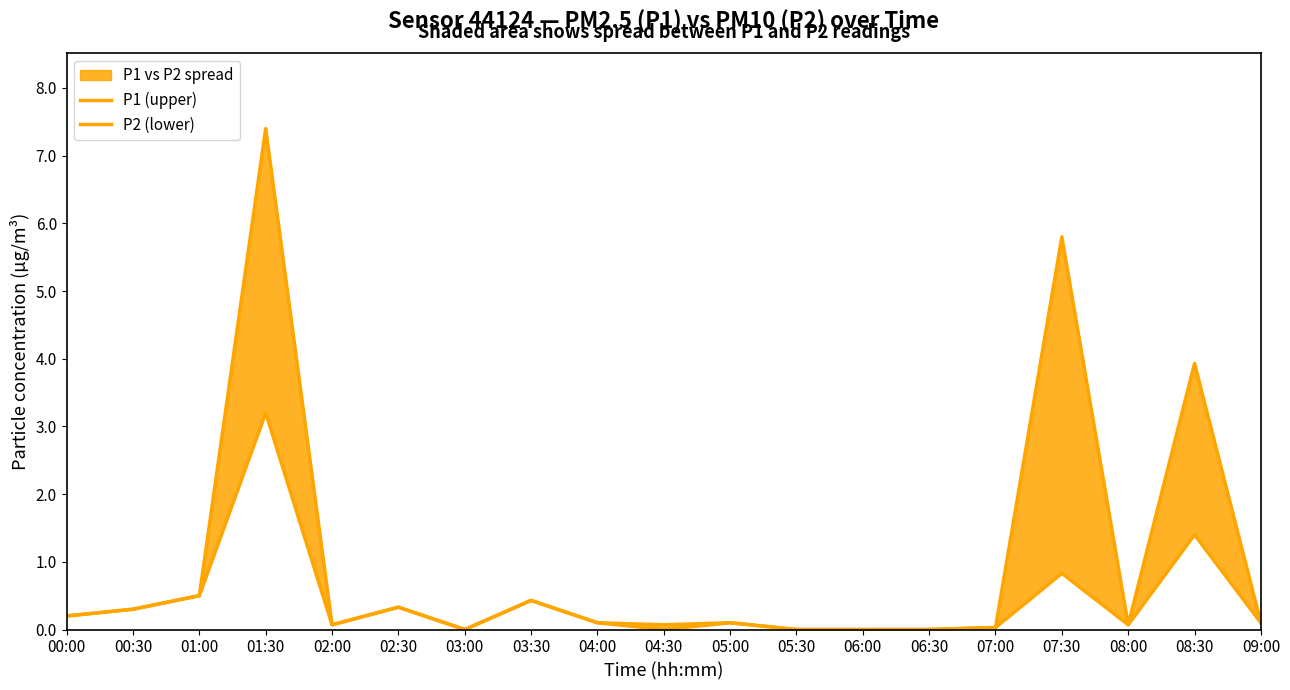

What position from the right is 00:30?

18